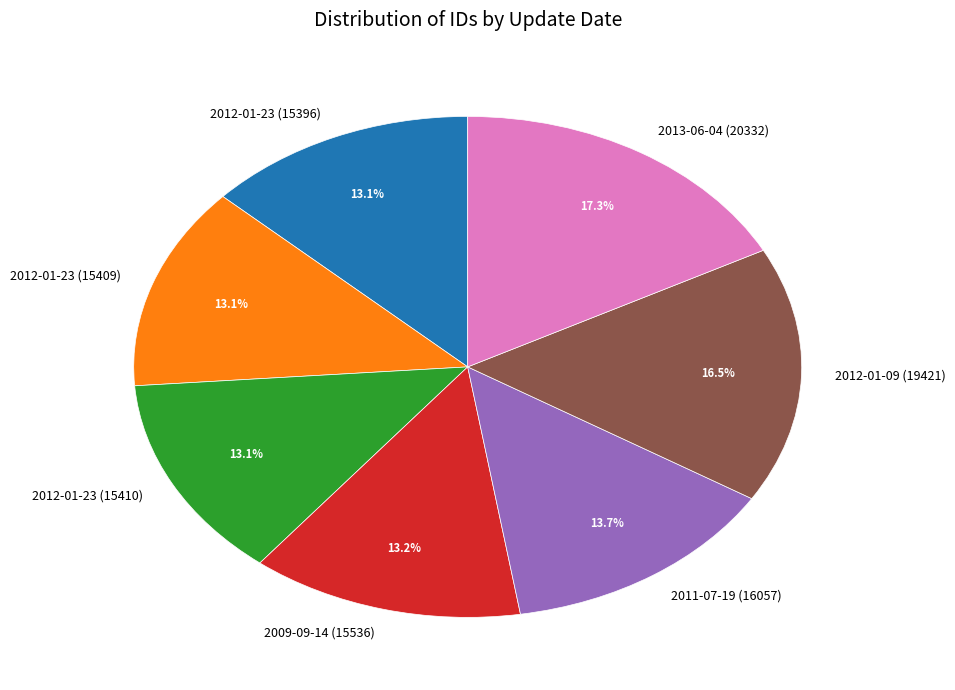

Is it true that 2009-09-14 (15536) is 13% of the pie?

True